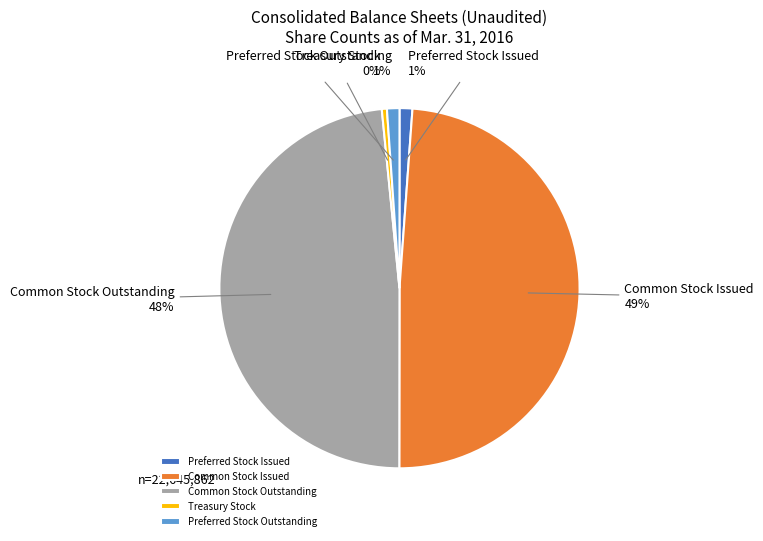

Does Preferred Stock Outstanding account for over 50% of the chart?

No